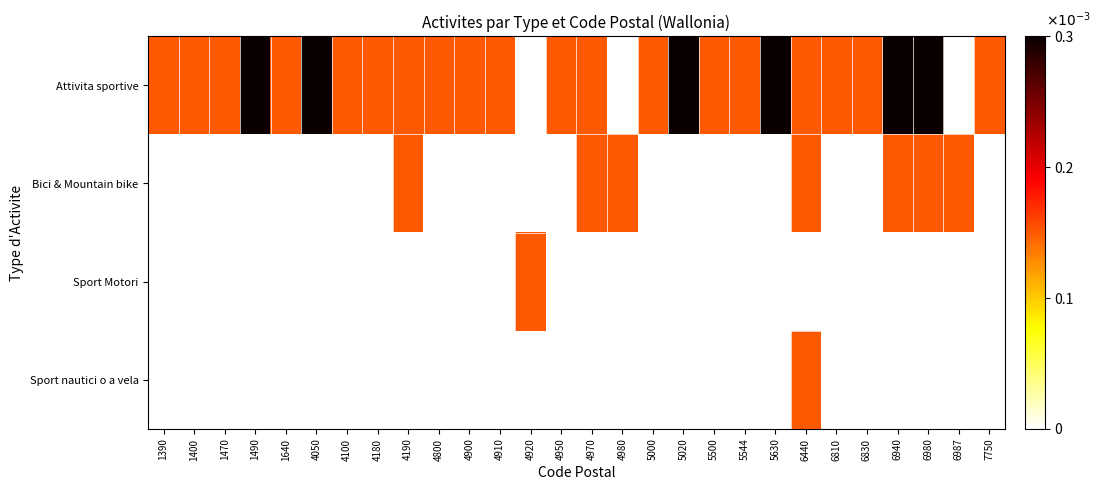

Reading left to right, transcribe all the data shown in this chart.

Attivita sportive: 1390=0.0	1400=0.0	1470=0.0	1490=0.0	1640=0.0	4050=0.0	4100=0.0	4180=0.0	4190=0.0	4800=0.0	4900=0.0	4910=0.0	4920=0.0	4950=0.0	4970=0.0	4980=0.0	5000=0.0	5020=0.0	5500=0.0	5544=0.0	5630=0.0	6440=0.0	6810=0.0	6830=0.0	6940=0.0	6980=0.0	6987=0.0	7750=0.0
Bici & Mountain bike: 1390=0.0	1400=0.0	1470=0.0	1490=0.0	1640=0.0	4050=0.0	4100=0.0	4180=0.0	4190=0.0	4800=0.0	4900=0.0	4910=0.0	4920=0.0	4950=0.0	4970=0.0	4980=0.0	5000=0.0	5020=0.0	5500=0.0	5544=0.0	5630=0.0	6440=0.0	6810=0.0	6830=0.0	6940=0.0	6980=0.0	6987=0.0	7750=0.0
Sport Motori: 1390=0.0	1400=0.0	1470=0.0	1490=0.0	1640=0.0	4050=0.0	4100=0.0	4180=0.0	4190=0.0	4800=0.0	4900=0.0	4910=0.0	4920=0.0	4950=0.0	4970=0.0	4980=0.0	5000=0.0	5020=0.0	5500=0.0	5544=0.0	5630=0.0	6440=0.0	6810=0.0	6830=0.0	6940=0.0	6980=0.0	6987=0.0	7750=0.0
Sport nautici o a vela: 1390=0.0	1400=0.0	1470=0.0	1490=0.0	1640=0.0	4050=0.0	4100=0.0	4180=0.0	4190=0.0	4800=0.0	4900=0.0	4910=0.0	4920=0.0	4950=0.0	4970=0.0	4980=0.0	5000=0.0	5020=0.0	5500=0.0	5544=0.0	5630=0.0	6440=0.0	6810=0.0	6830=0.0	6940=0.0	6980=0.0	6987=0.0	7750=0.0